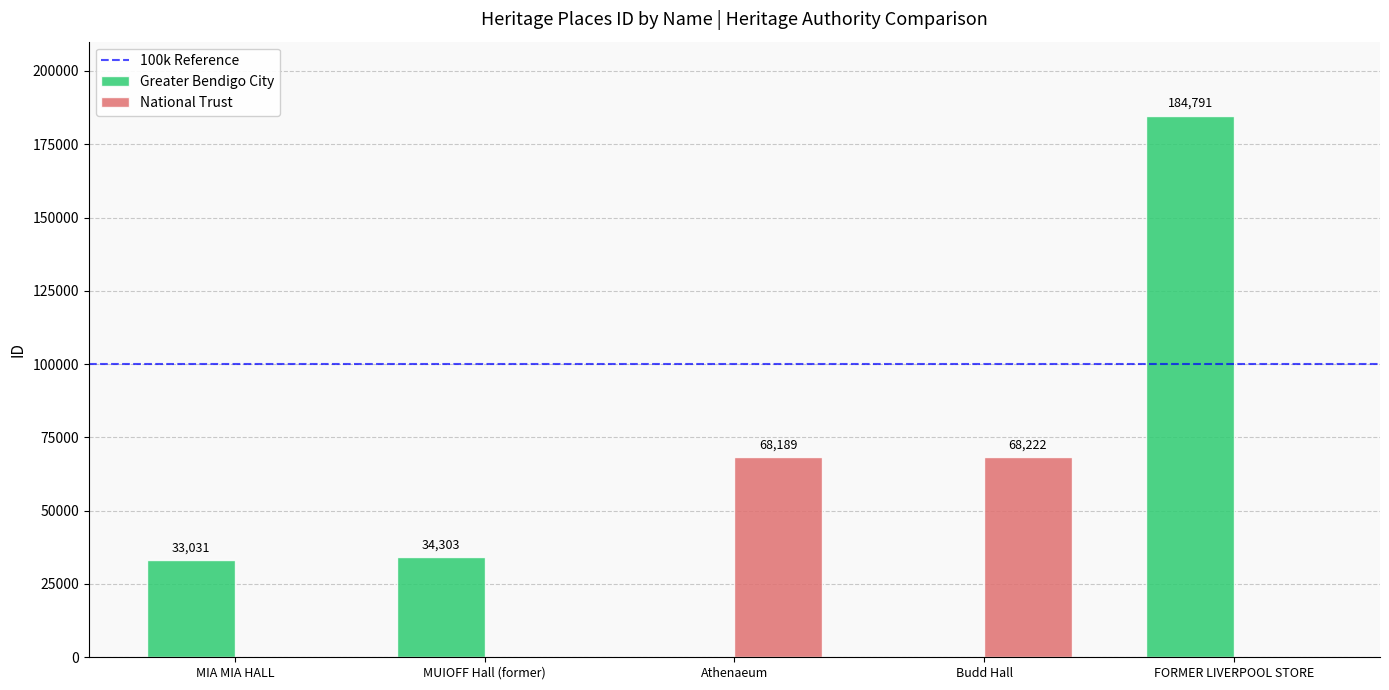

Is it true that National Trust equals 44225 at Budd Hall?

False